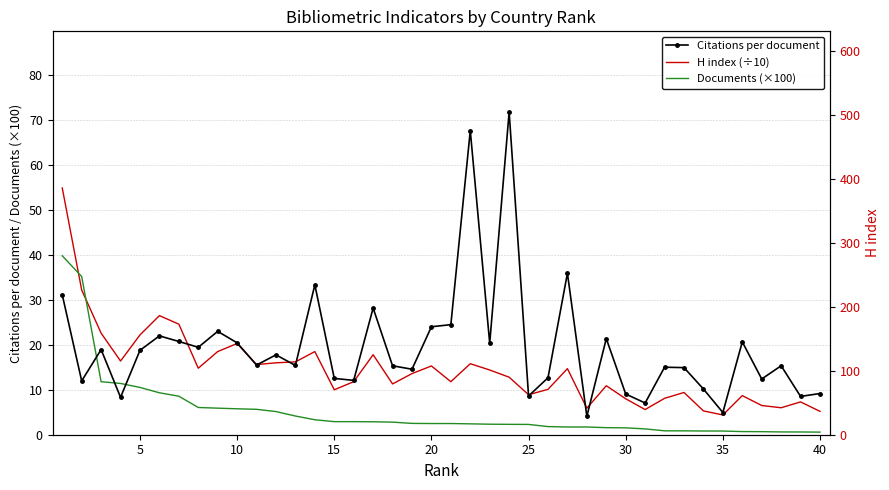

What is the minimum value for Documents (×100)?

0.6